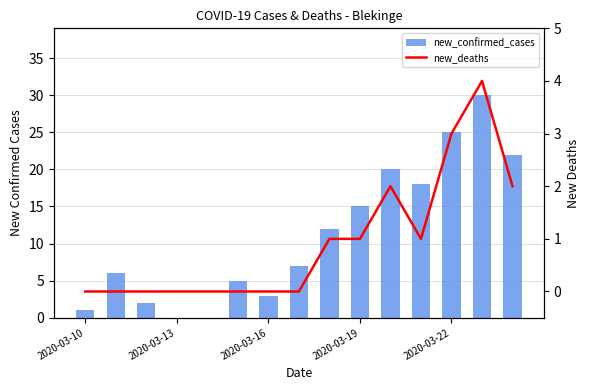

How many data points does each series have?

15